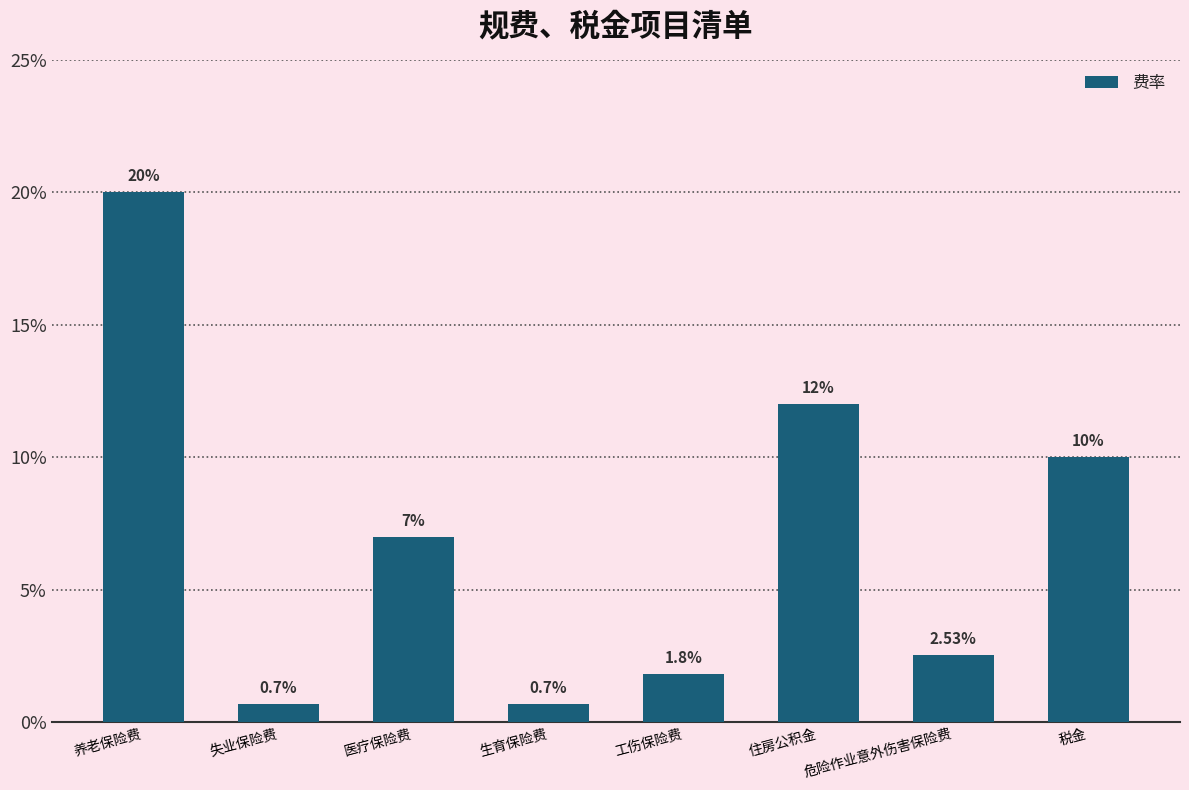

Where is the data nearest to the value 10?

税金